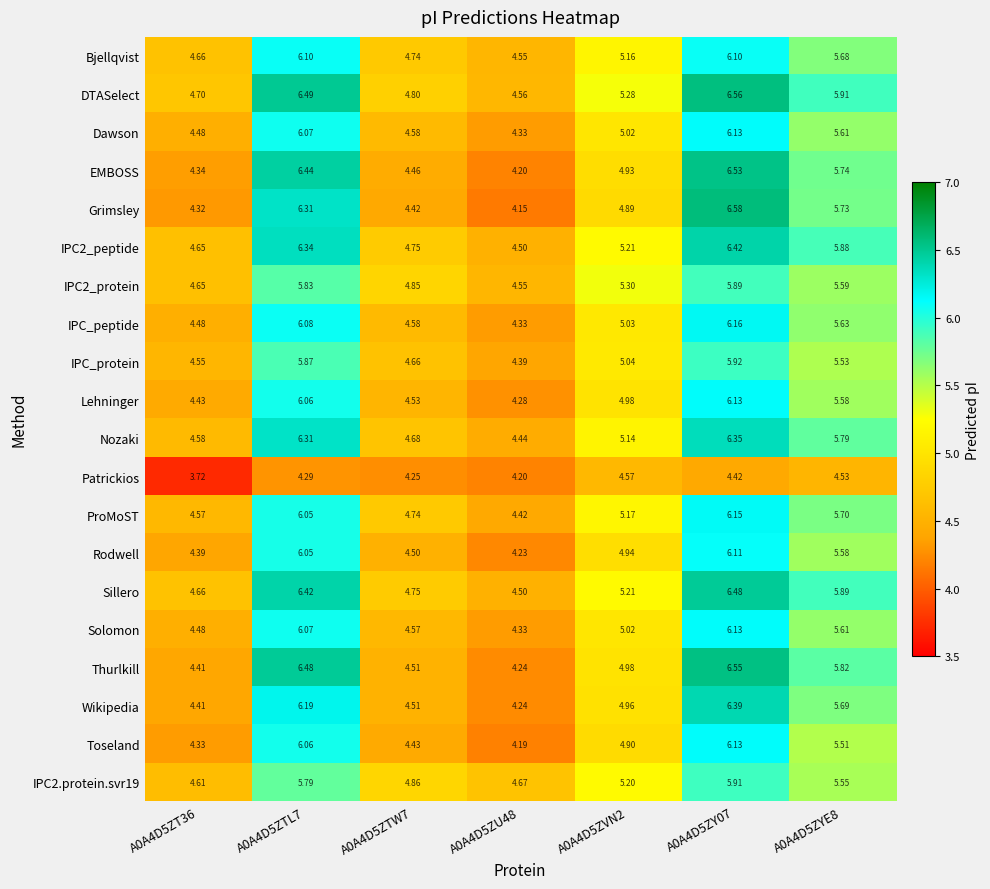

At which category is the sum across all series the highest?

A0A4D5ZY07